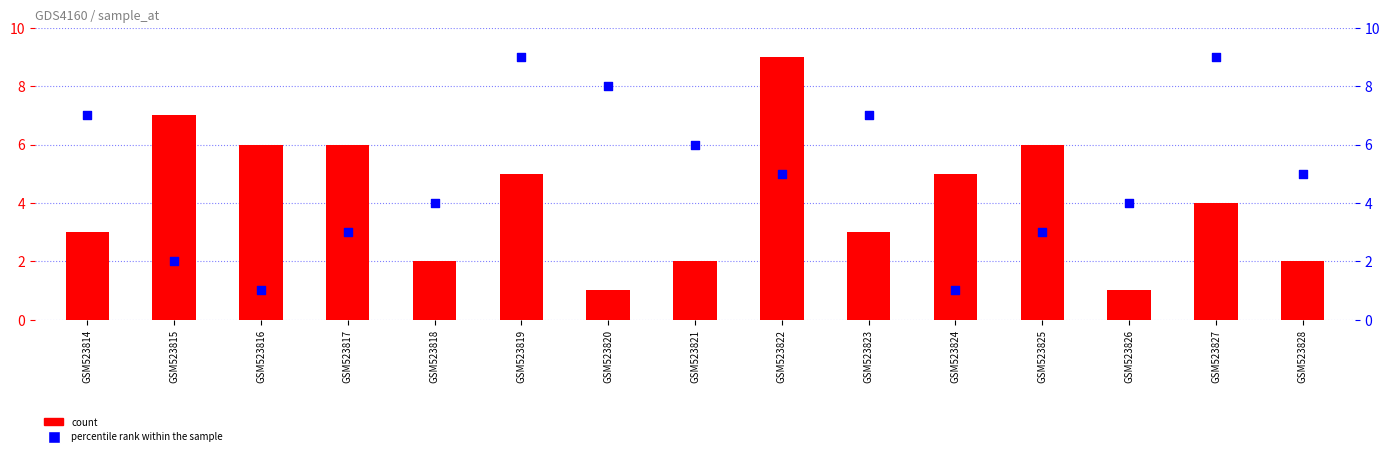

Which series reaches the minimum Y coordinate?

count